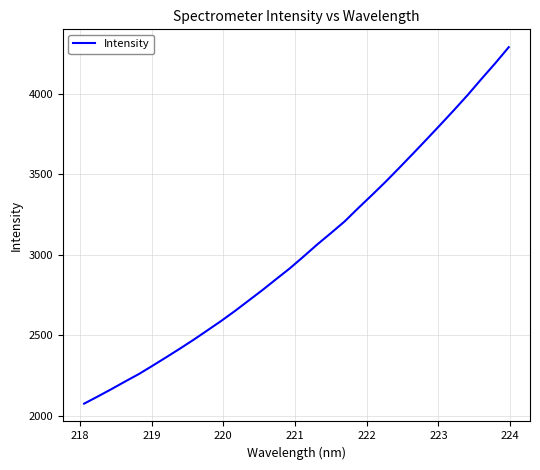

What is the minimum value shown in the chart?

2077.0